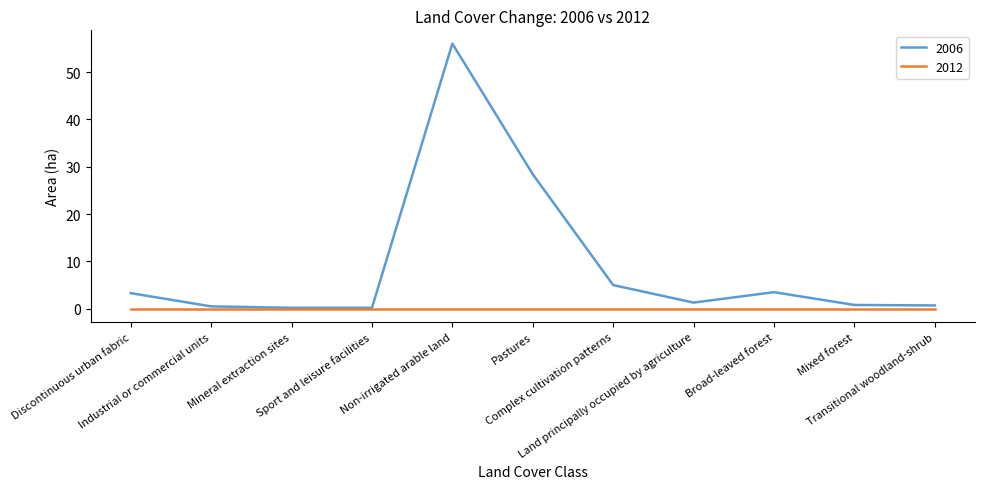

List the series in order of their overall mean, lowest first.

2012, 2006